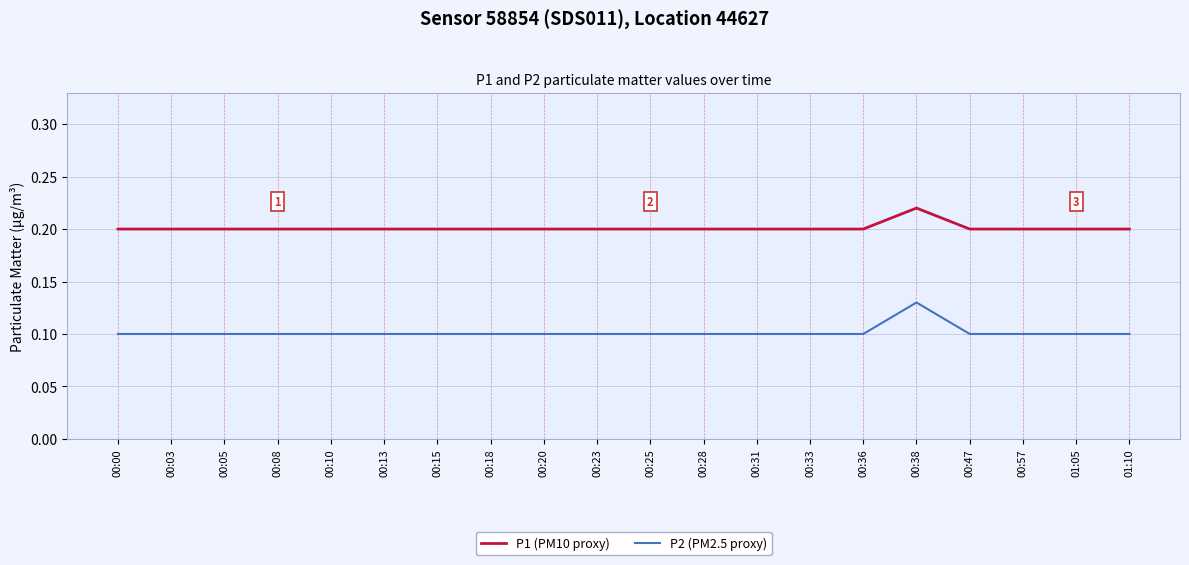

True or false: P2 (PM2.5 proxy) and P1 (PM10 proxy) cross at least once.

False